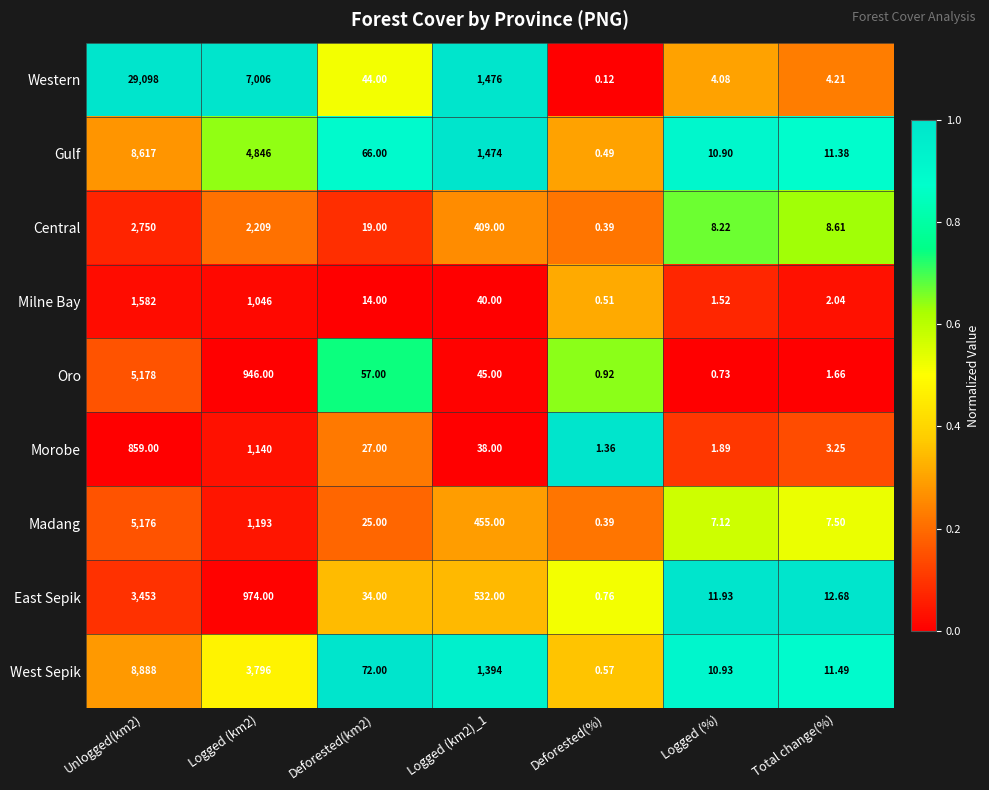

Is the value of East Sepik at Logged (km2) greater than the value of Oro at Deforested(%)?

Yes